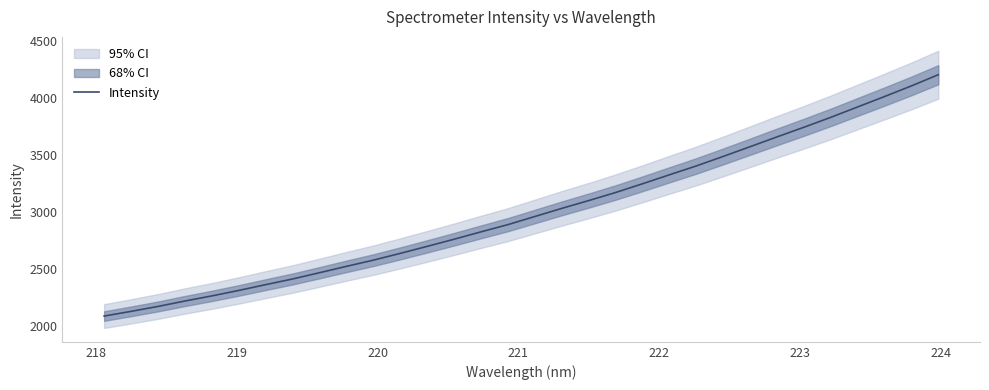

What is the highest value of the Intensity series?

4201.0